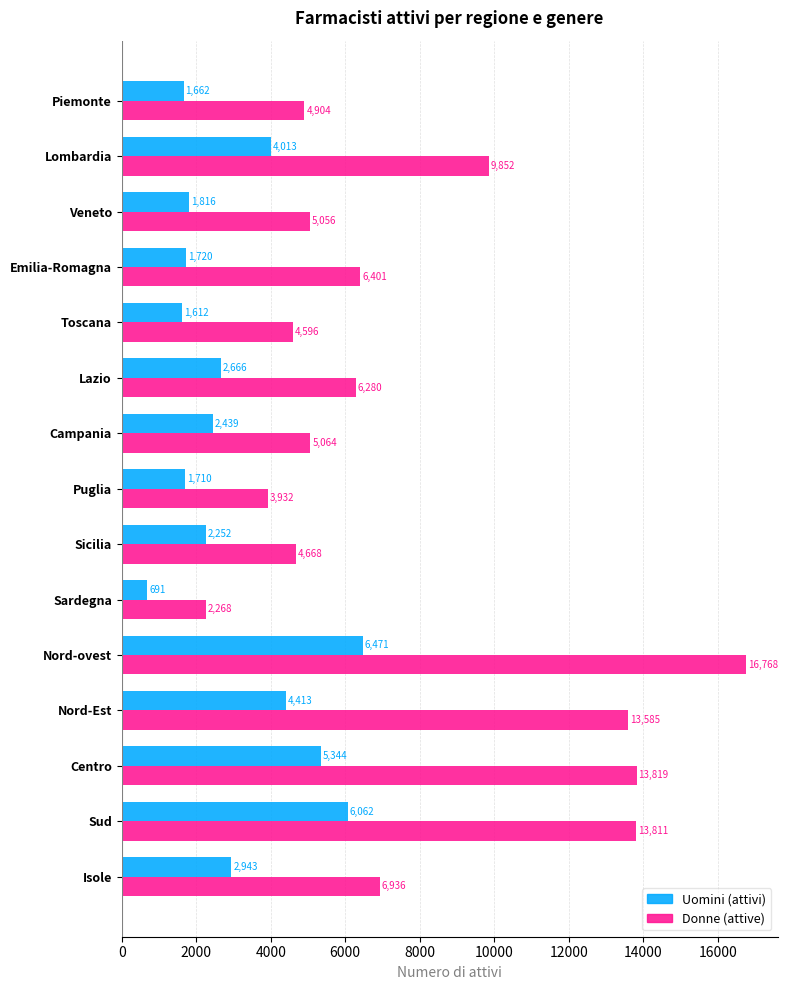

At Isole, list the series in order from largest to smallest.

Donne (attive), Uomini (attivi)